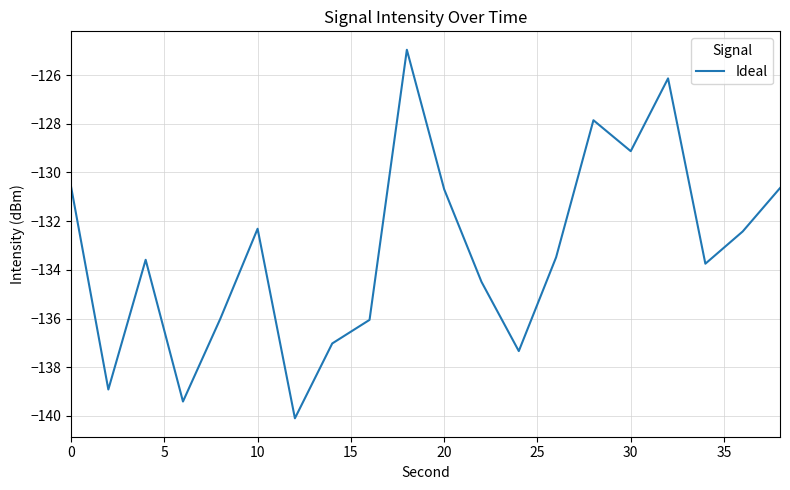

What is the minimum value shown in the chart?

-140.1